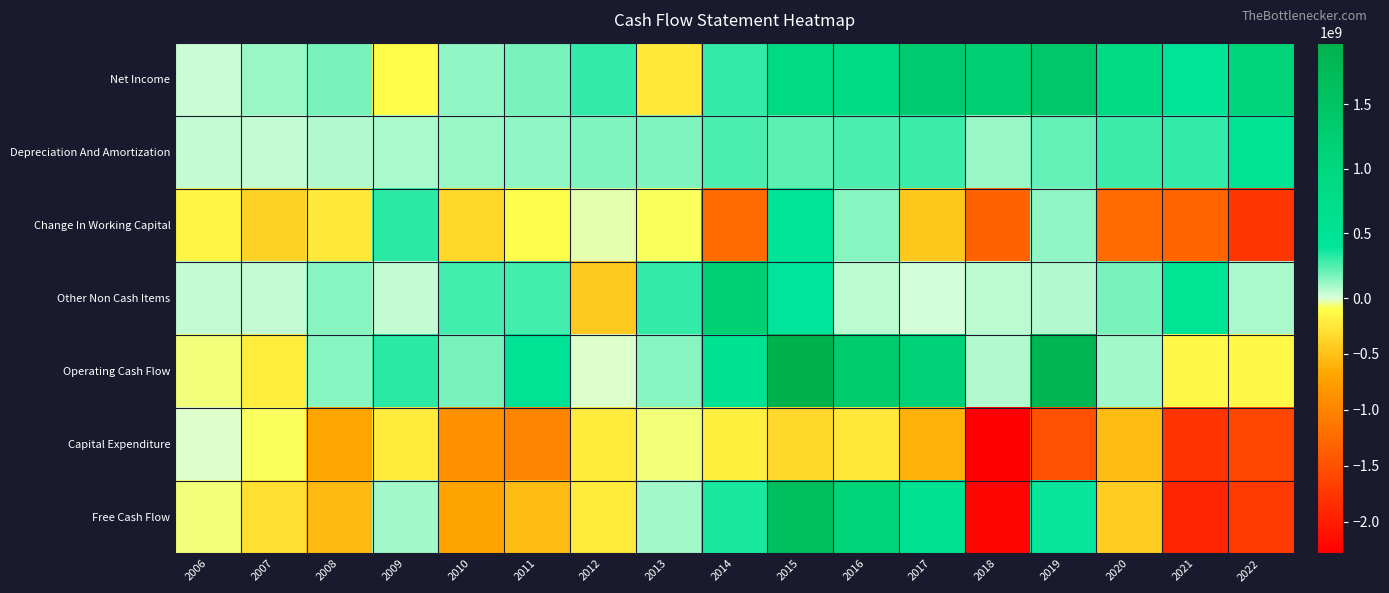

Between 2018 and 2007, which is larger?

2018